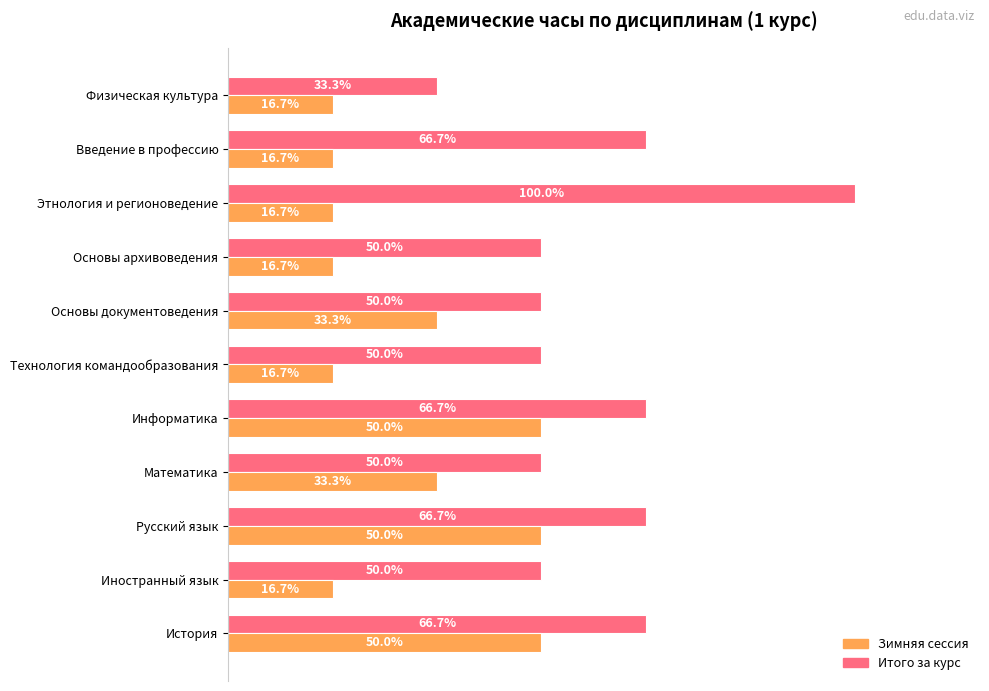

Rank the series at История from lowest to highest value.

Зимняя сессия, Итого за курс